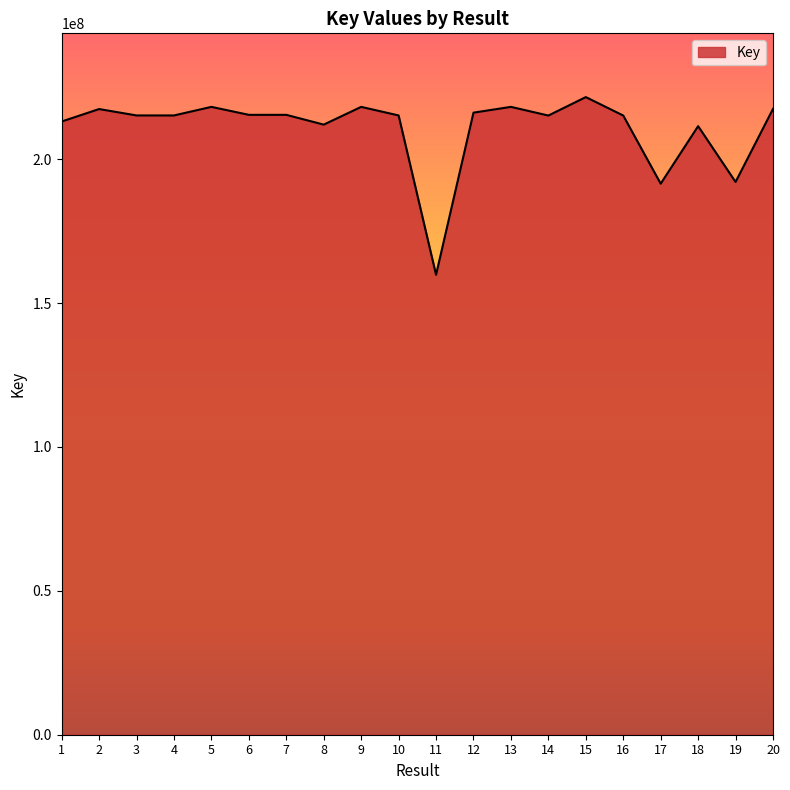

True or false: there are more than 0 points higher than both neighbors.

True